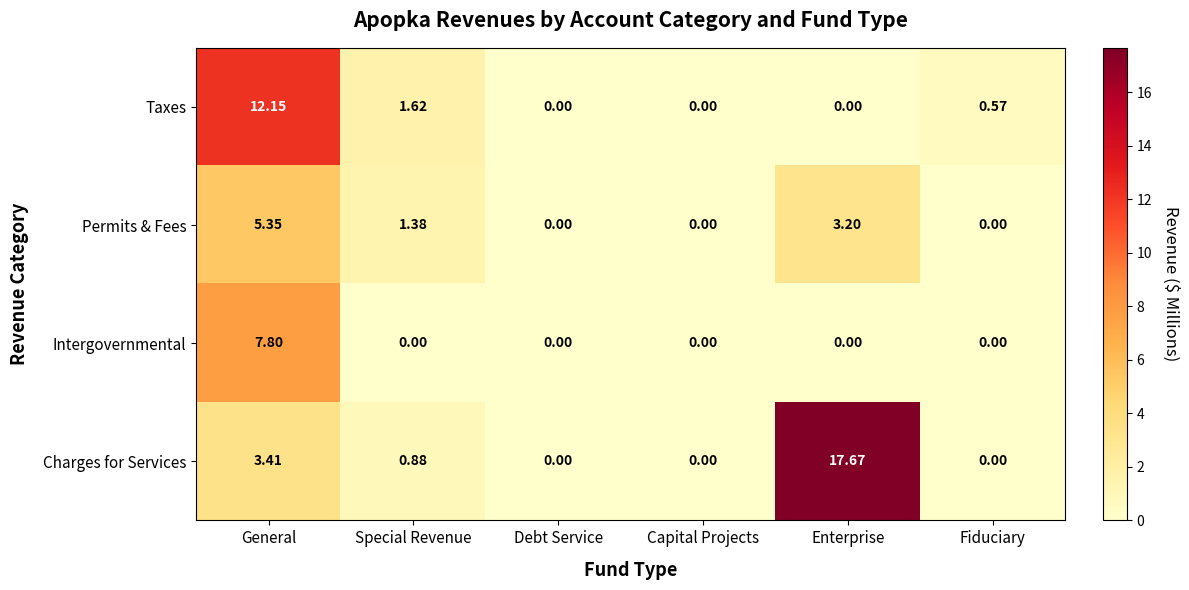

Which series has the largest total across all categories?

Charges for Services